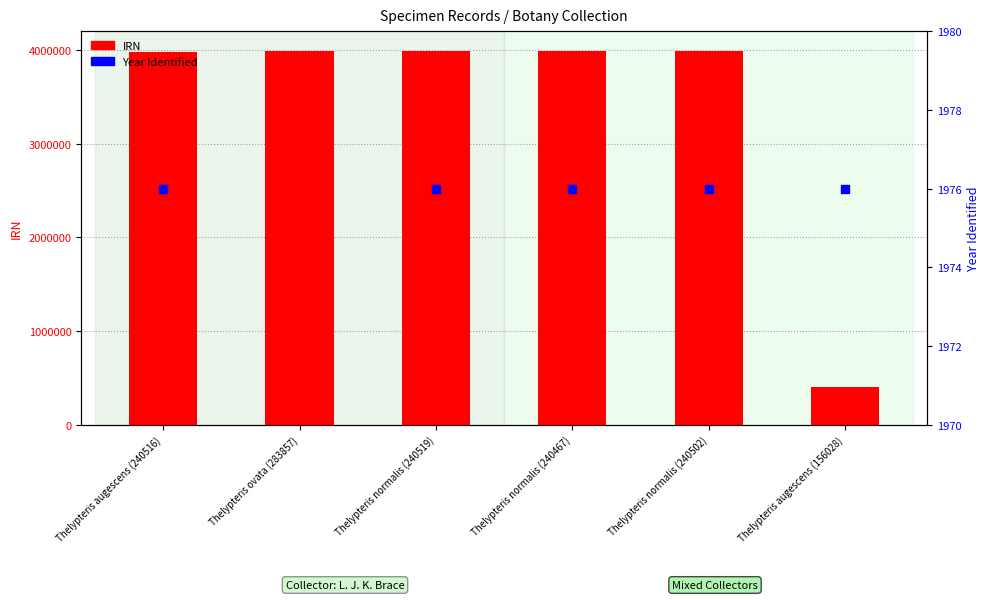

Which series reaches the minimum Y coordinate?

Year Identified